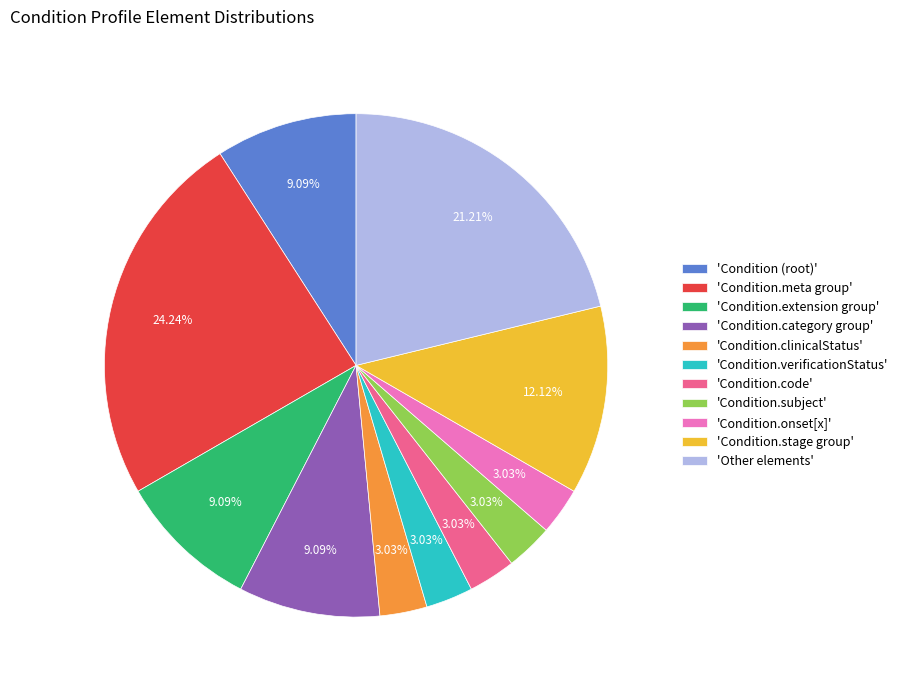

Which category has the biggest portion of the pie?

'Condition.meta group'